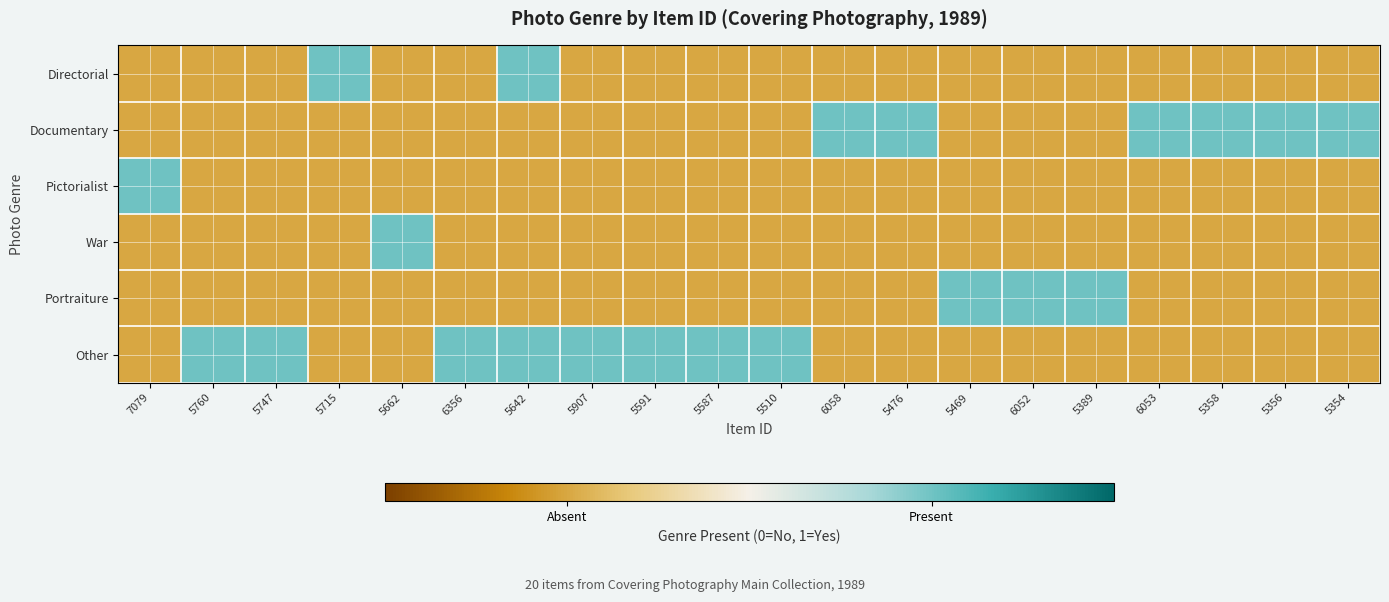

What is the difference between the highest and lowest values at 7079?

2